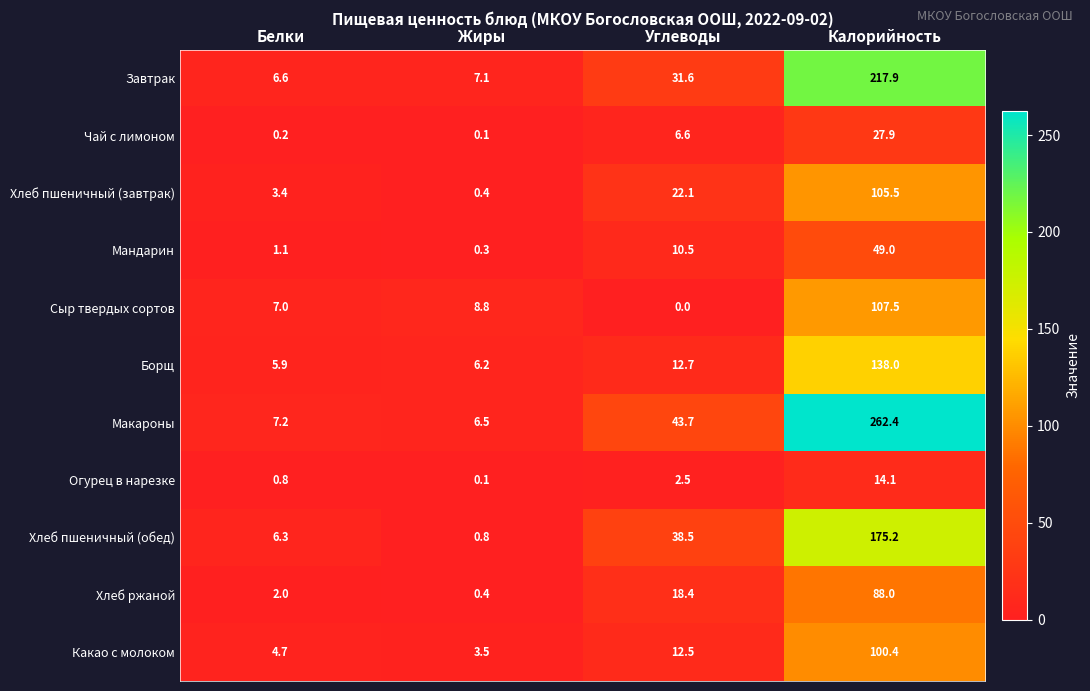

At which label does Хлеб ржаной reach its peak?

Калорийность